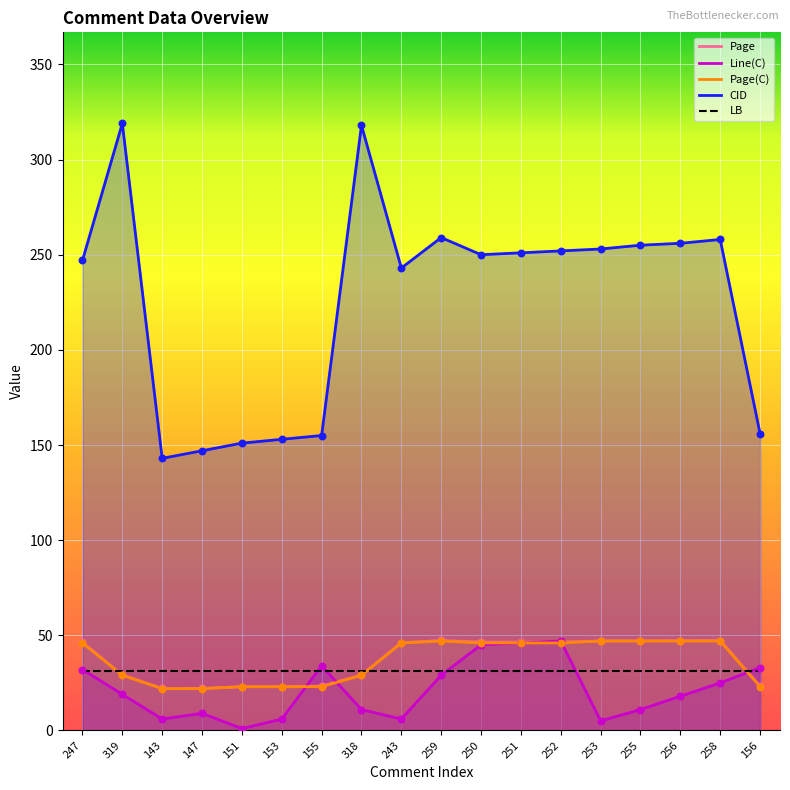

Which series has the widest spread of Y values?

CID